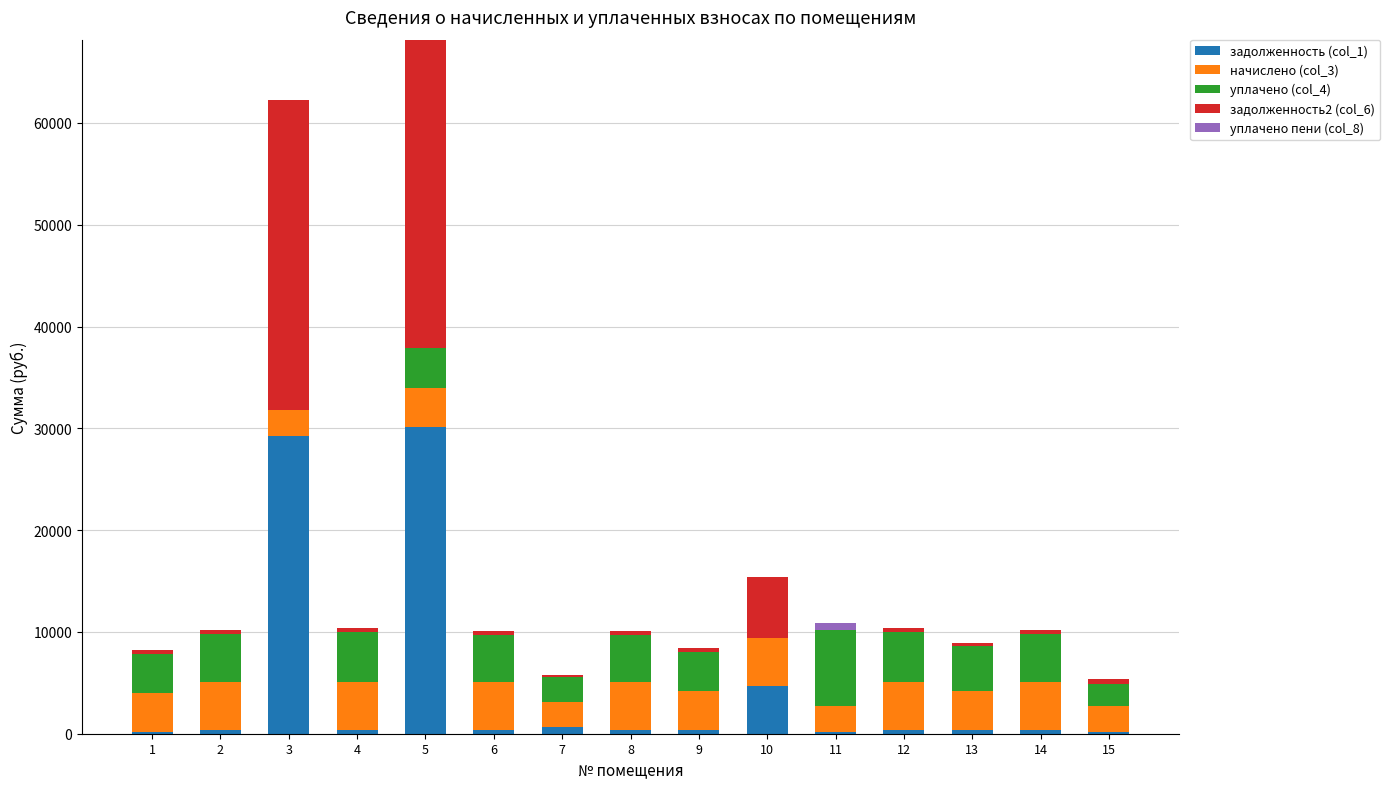

How many values in the задолженность (col_1) series exceed 389?

8